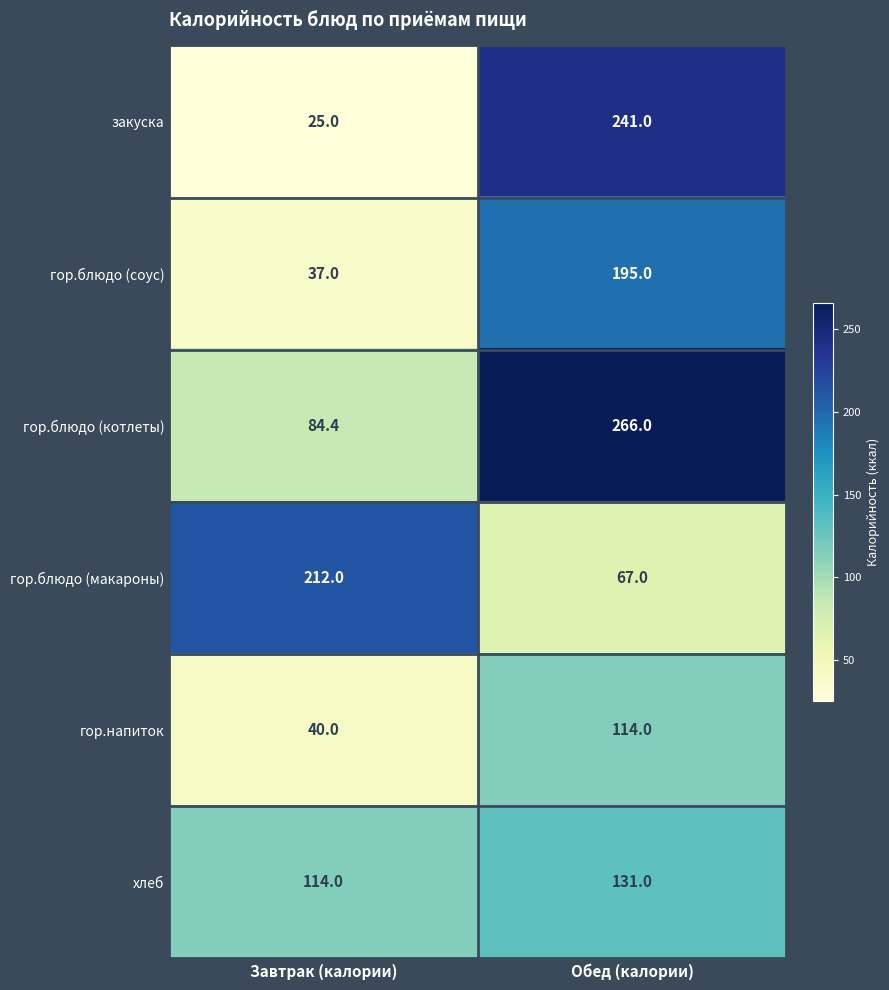

Between Завтрак (калории) and Обед (калории), which series saw the biggest shift?

закуска